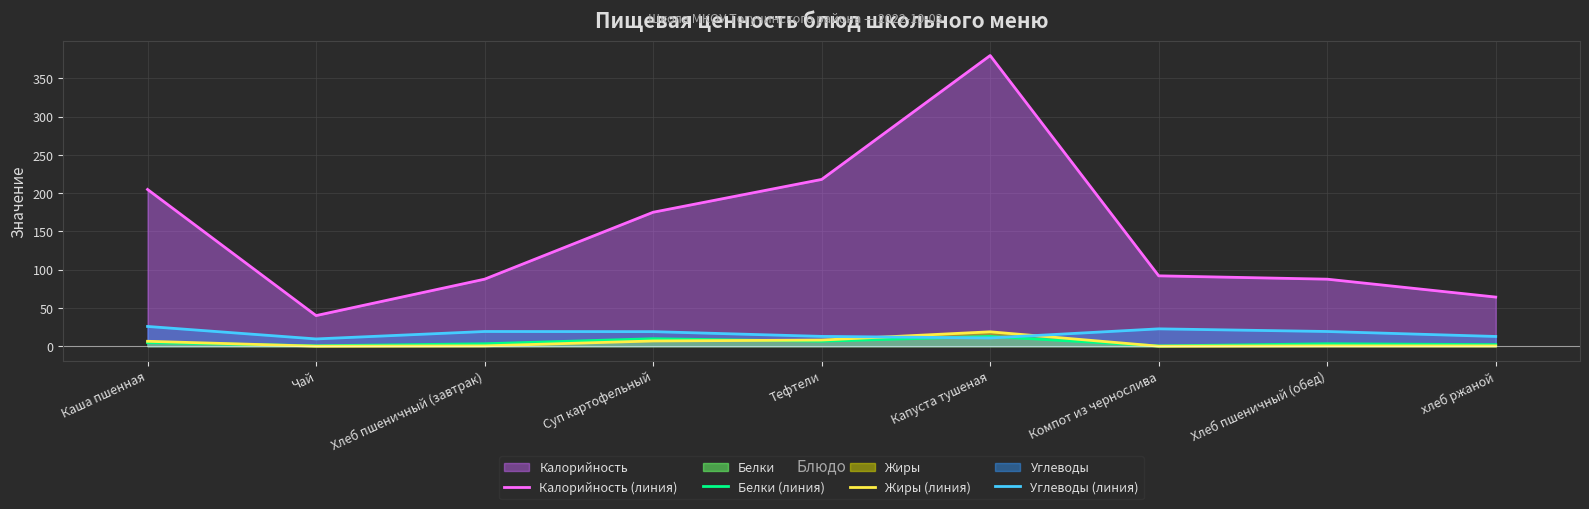

What are all the series names shown in the legend?

Калорийность (линия), Белки (линия), Жиры (линия), Углеводы (линия)